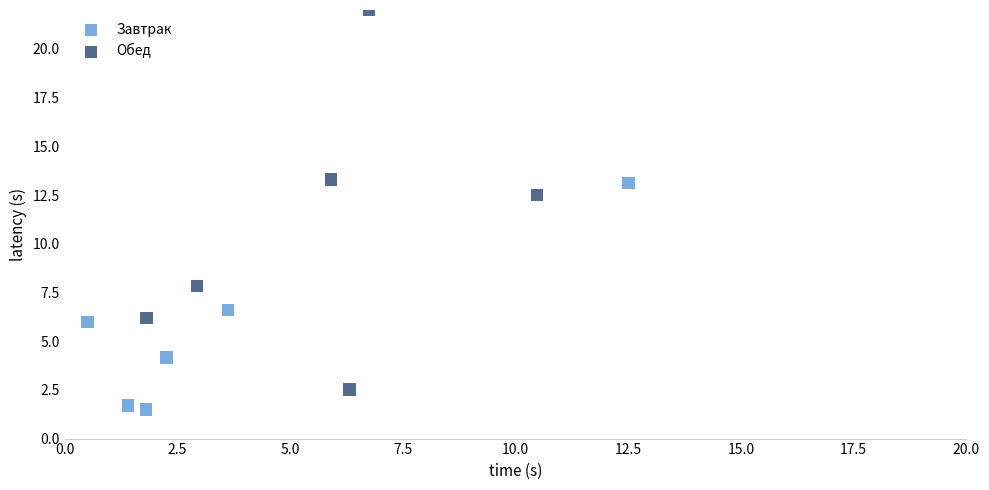

What are all the series names shown in the legend?

Завтрак, Обед